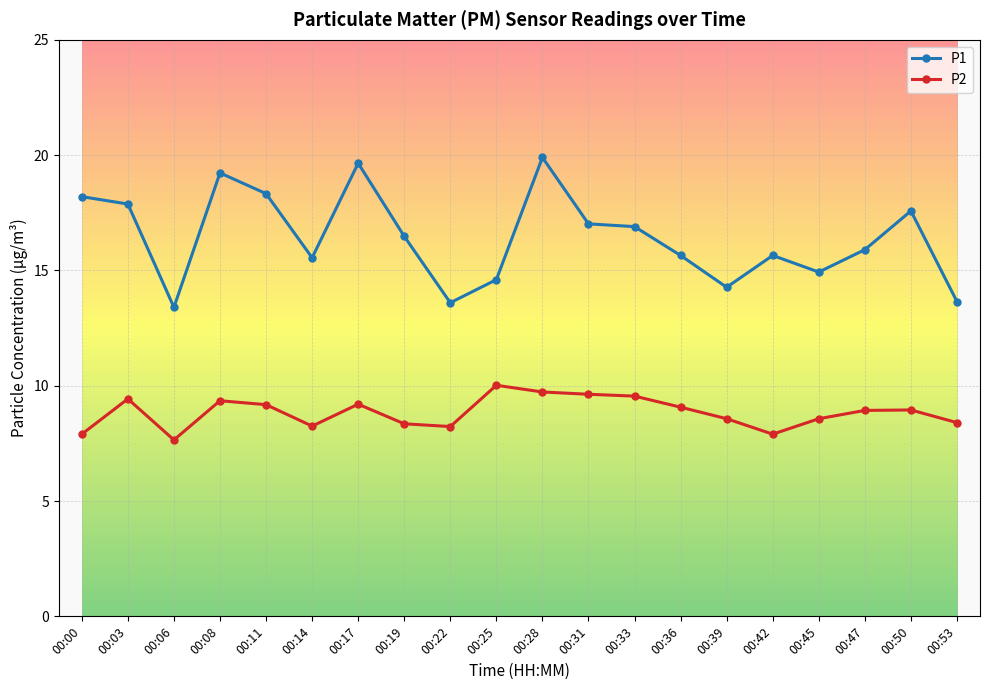

Read the P2 value at 00:33.

9.6